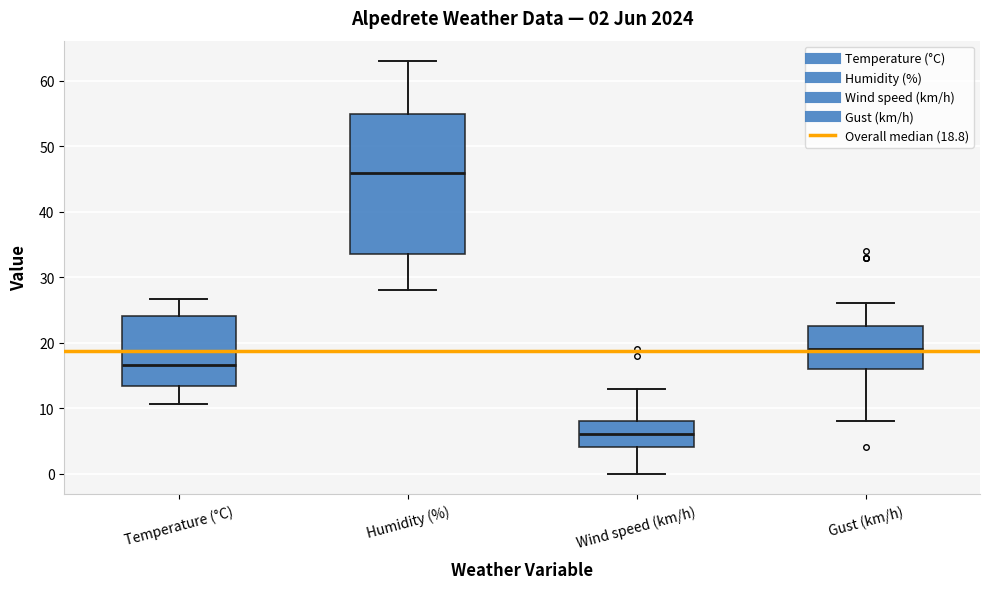

Comparing the boxes themselves (not the whiskers), which one is the tallest?

Humidity (%)